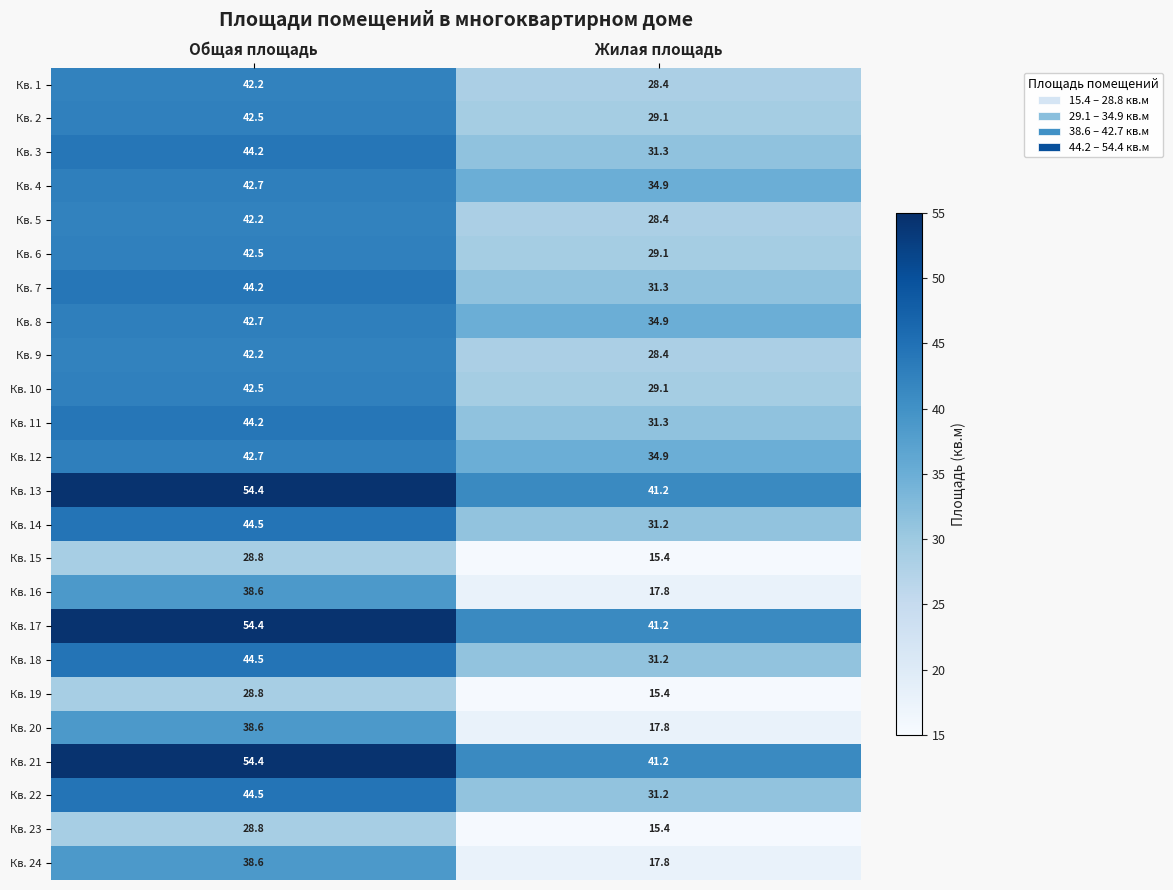

At which label does Кв. 1 reach its minimum?

Жилая площадь